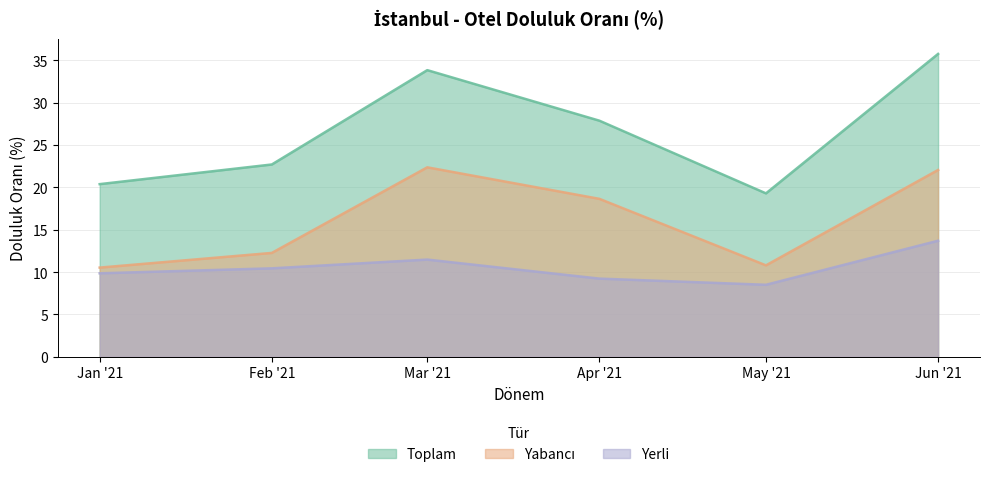

What is the difference between the maximum and second lowest values in the Yabancı series?

11.6